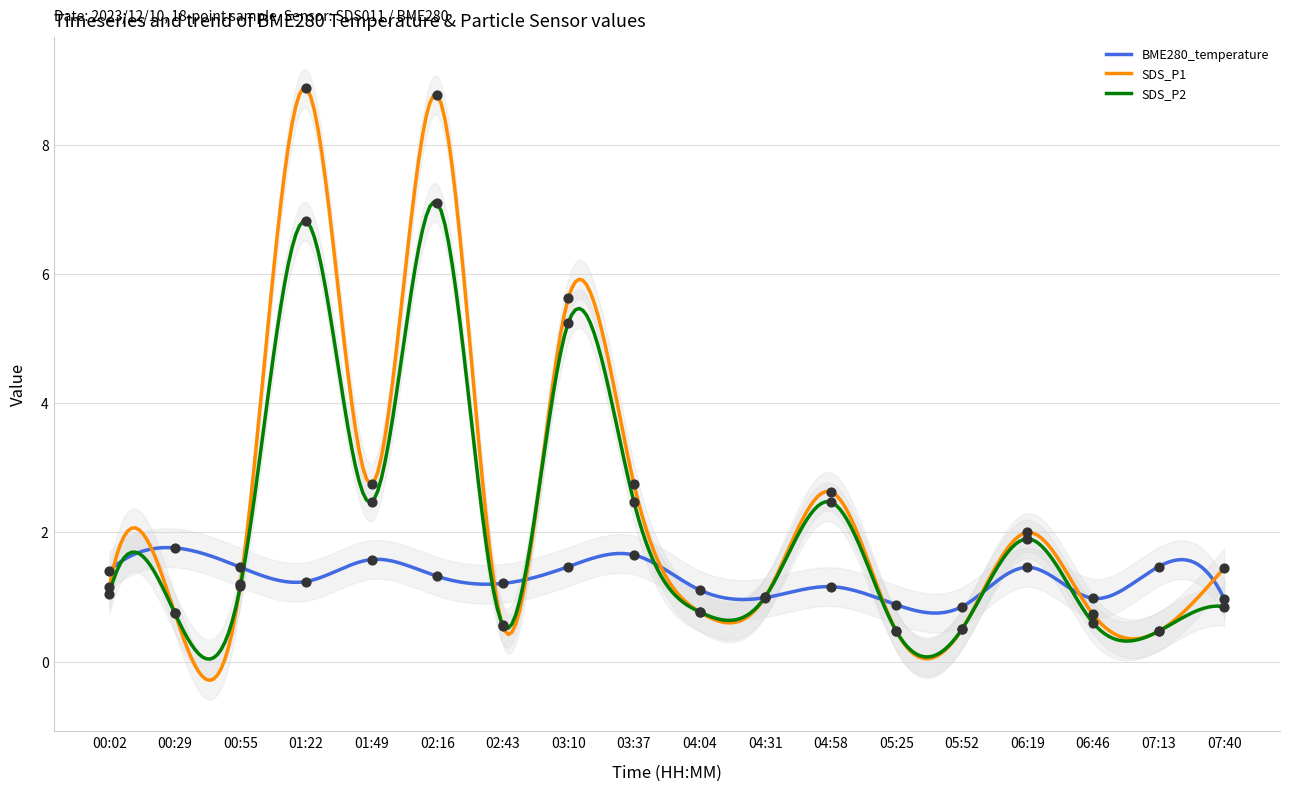

What are all the series names shown in the legend?

BME280_temperature, SDS_P1, SDS_P2